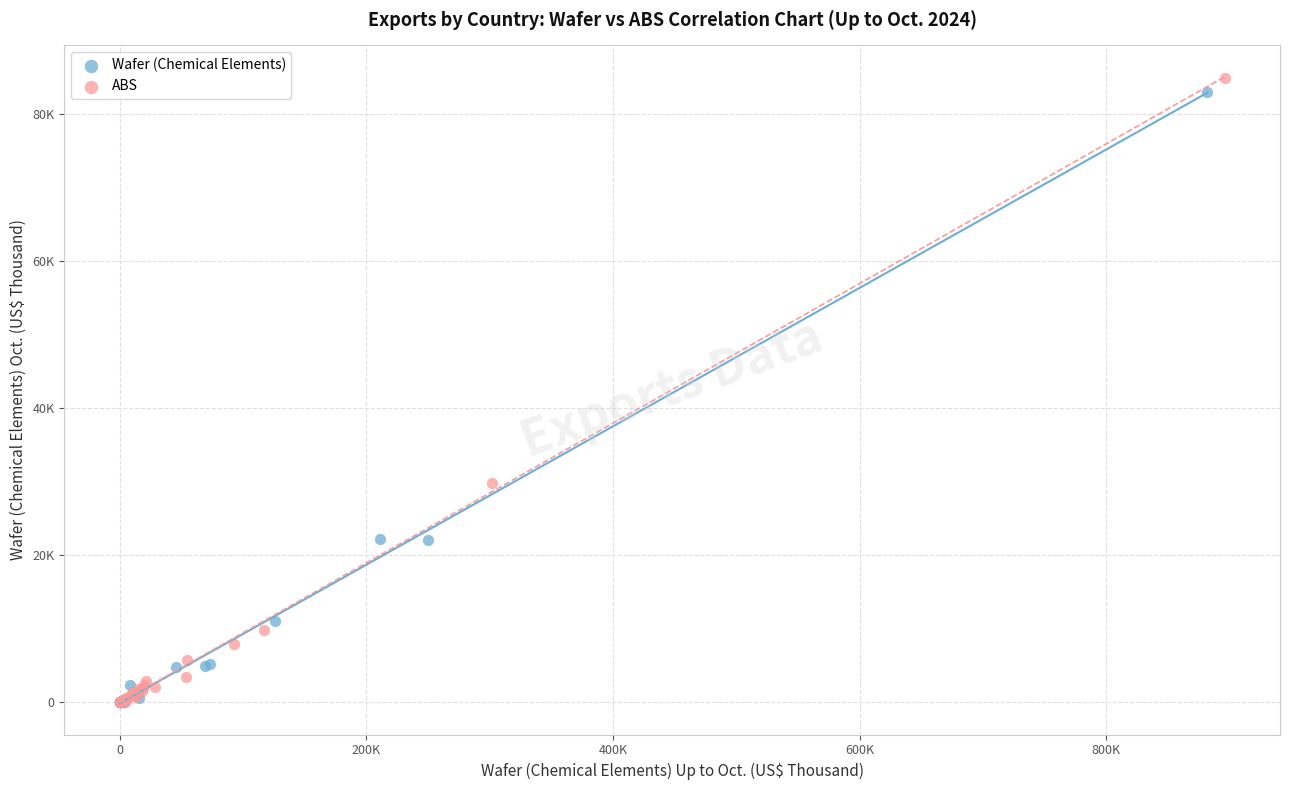

Which series has the widest spread of Y values?

ABS